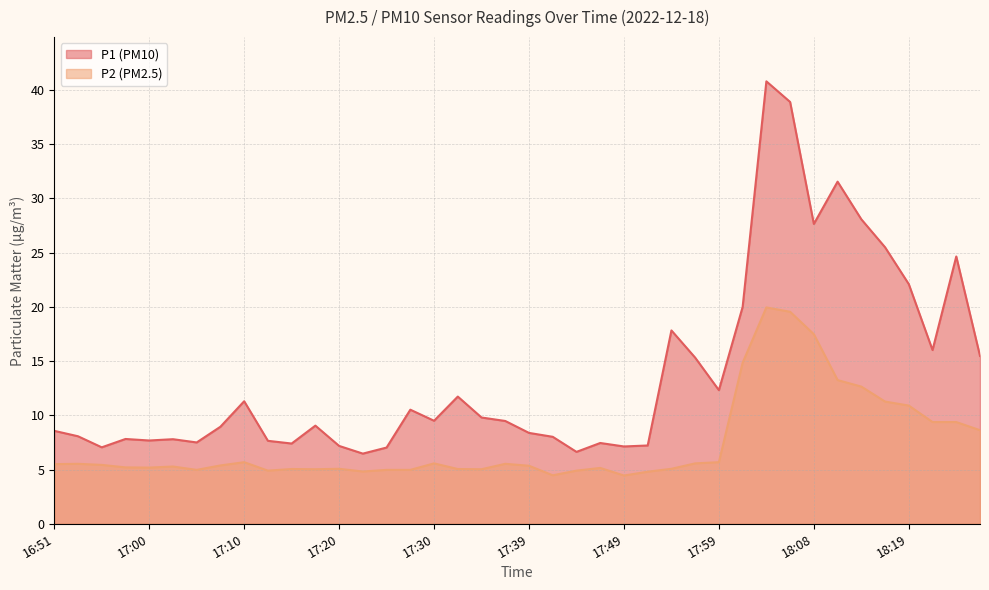

What are all the series names shown in the legend?

P1, P2